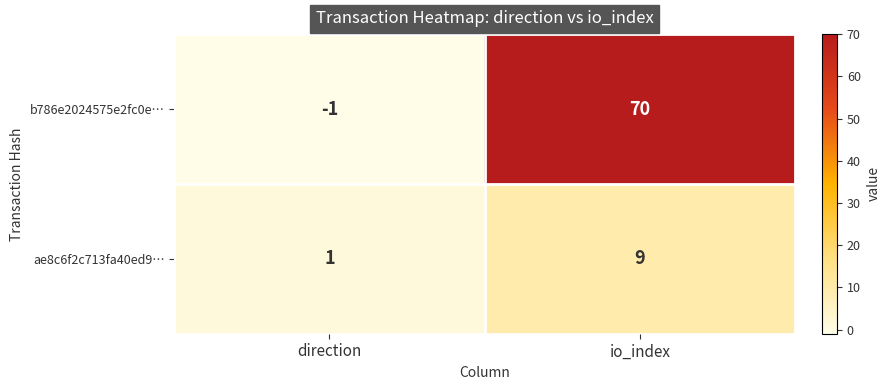

What is the minimum value shown in the chart?

-1